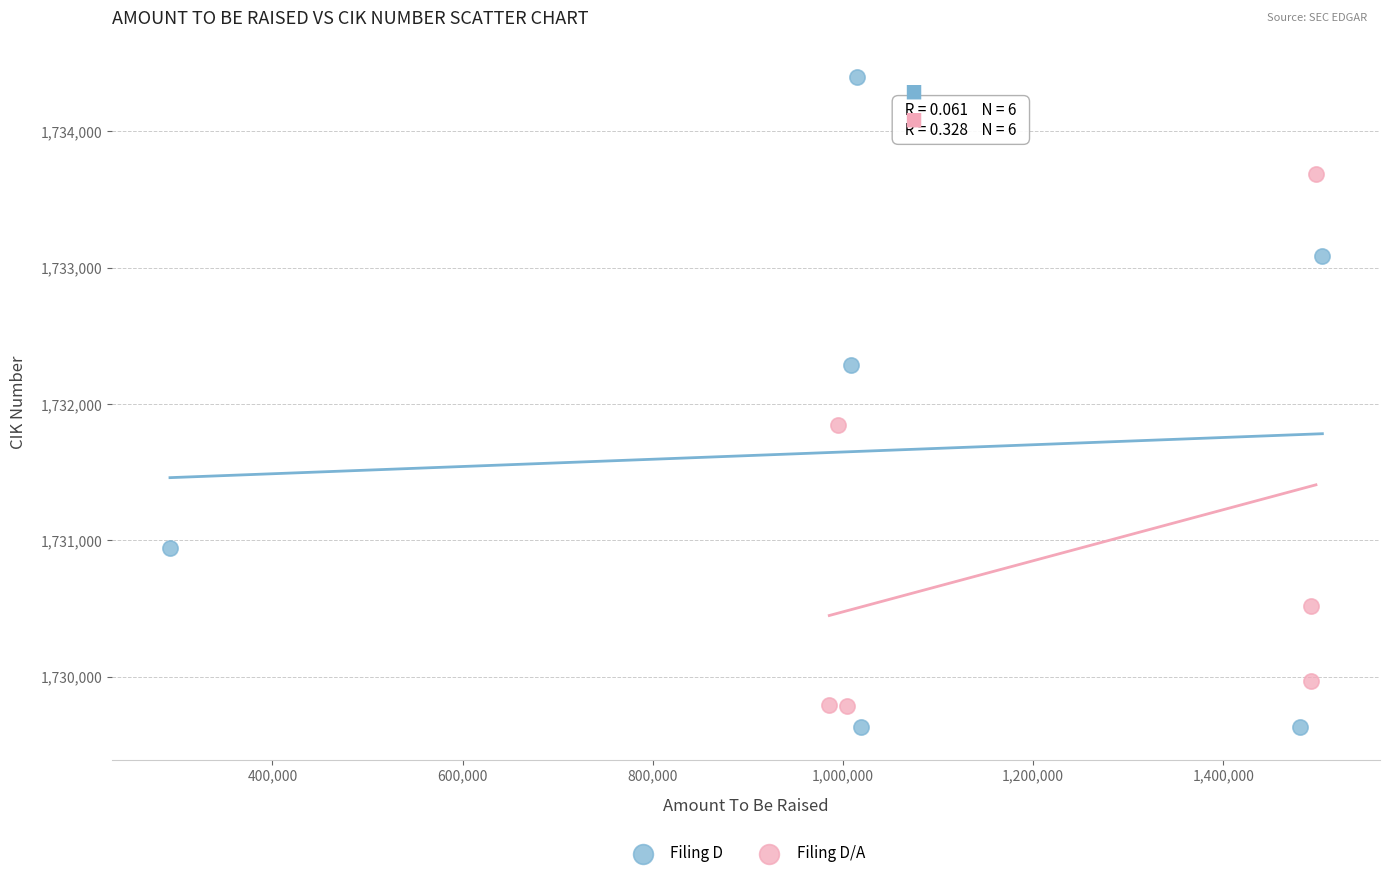

Which series has the widest spread of Y values?

Filing D